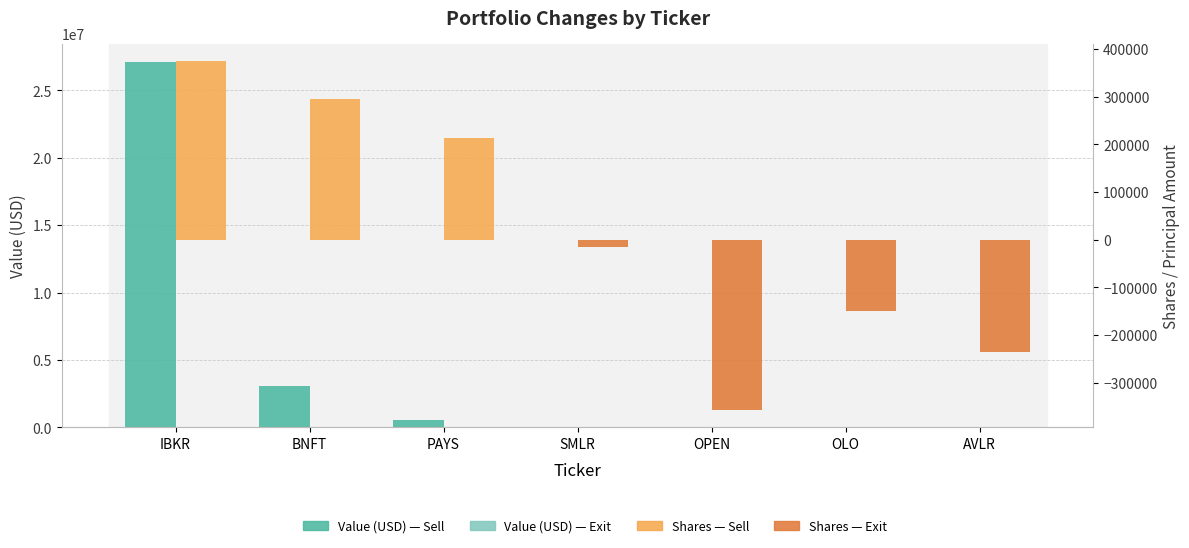

Rank the series at OLO from highest to lowest value.

Value (USD), Shares / Principal Amount